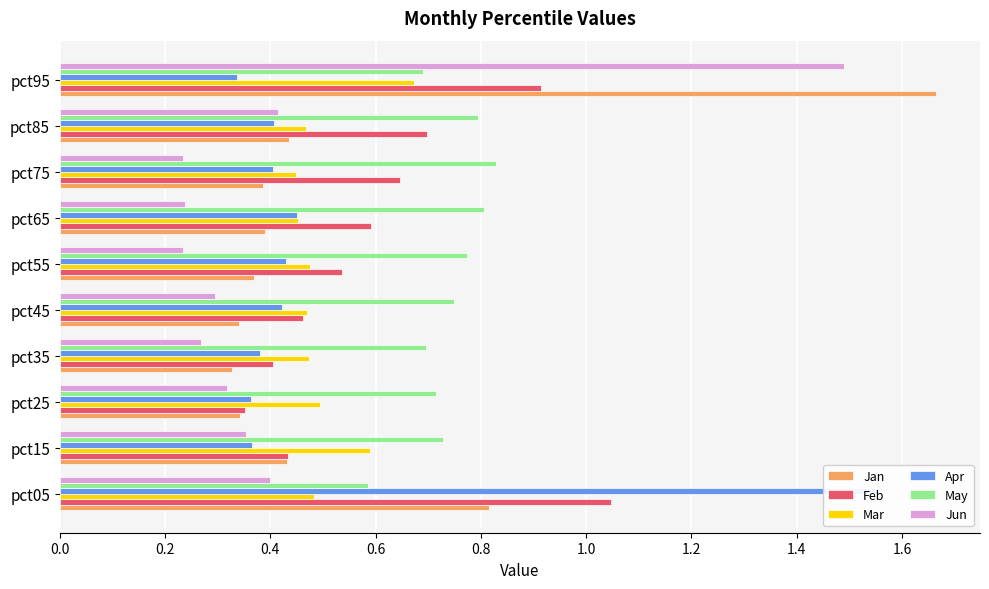

What is the minimum value for May?

0.6